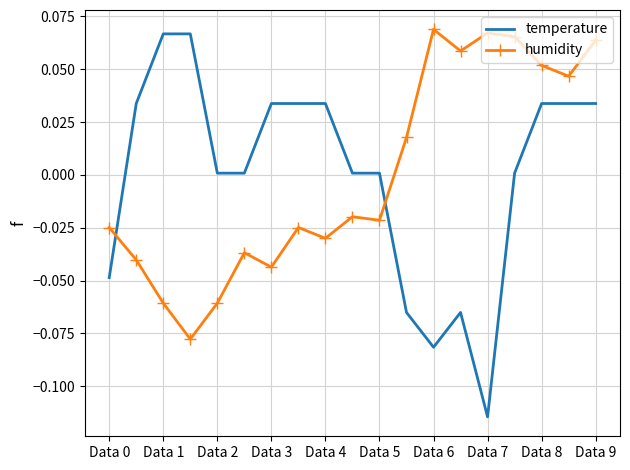

How many intersections are there between temperature and humidity?

2